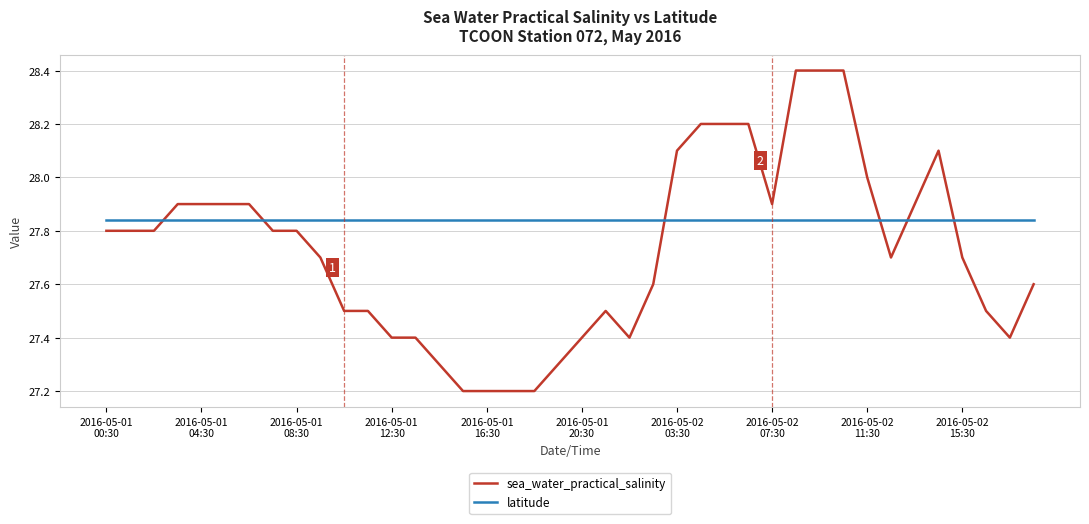

Rank the series by their average value, from lowest to highest.

sea_water_practical_salinity, latitude